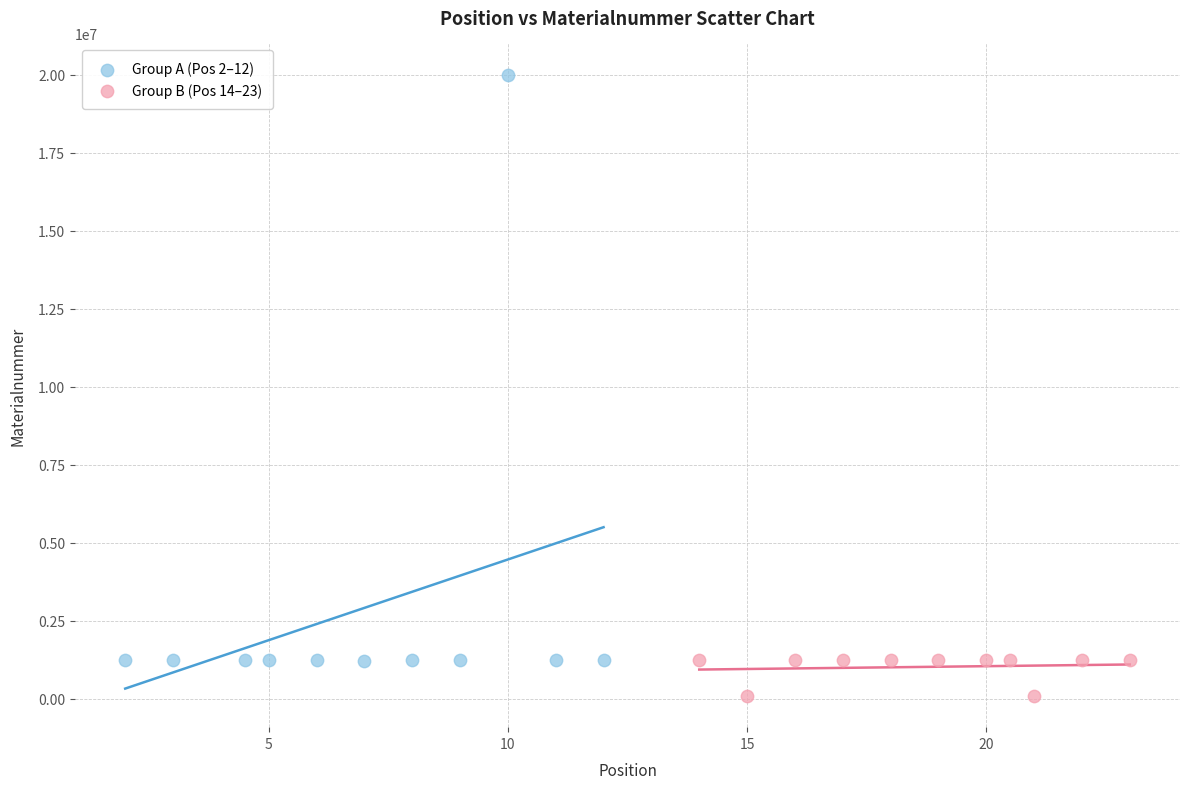

Which series reaches the maximum Y coordinate?

Group A (Pos 2–12)